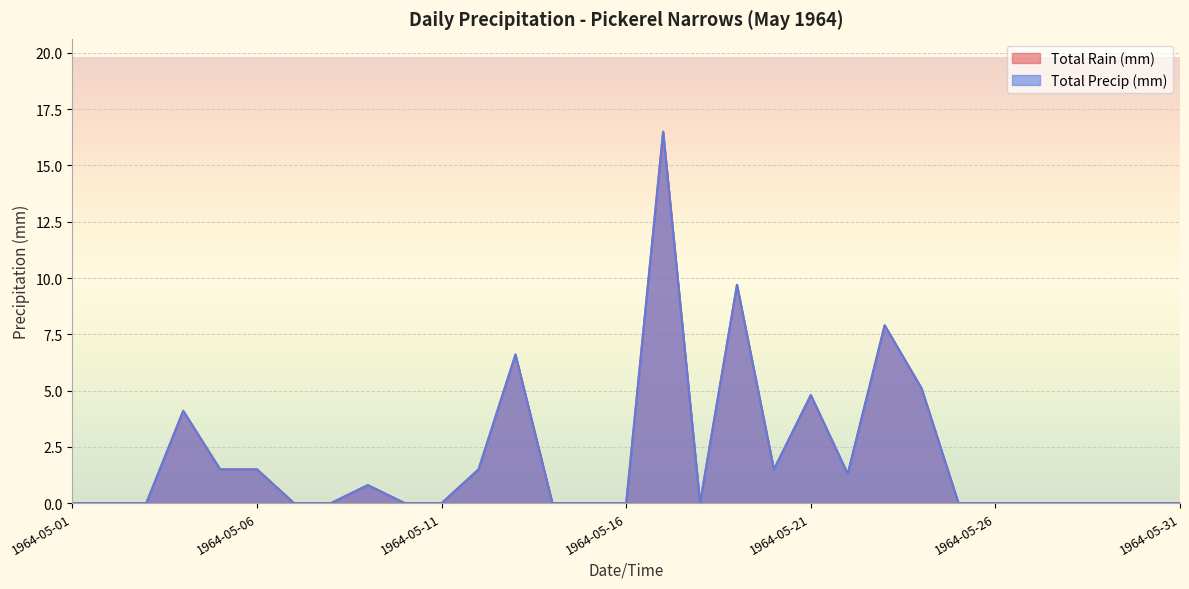

What is the difference between the maximum and second lowest values in the Total Precip (mm) series?

16.5